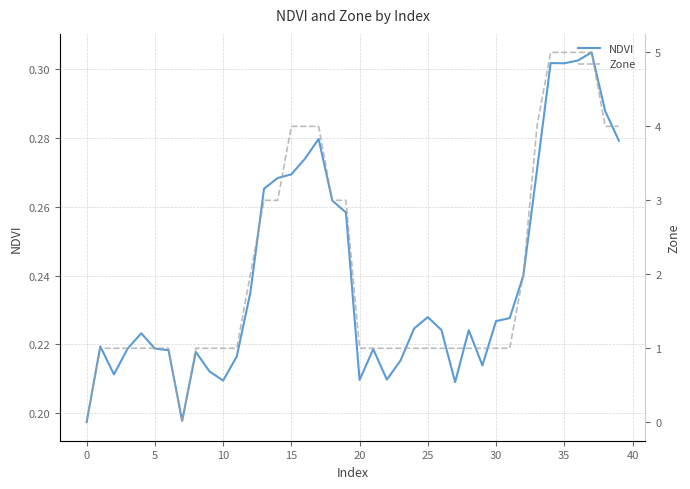

What are all the series names shown in the legend?

NDVI, Zone